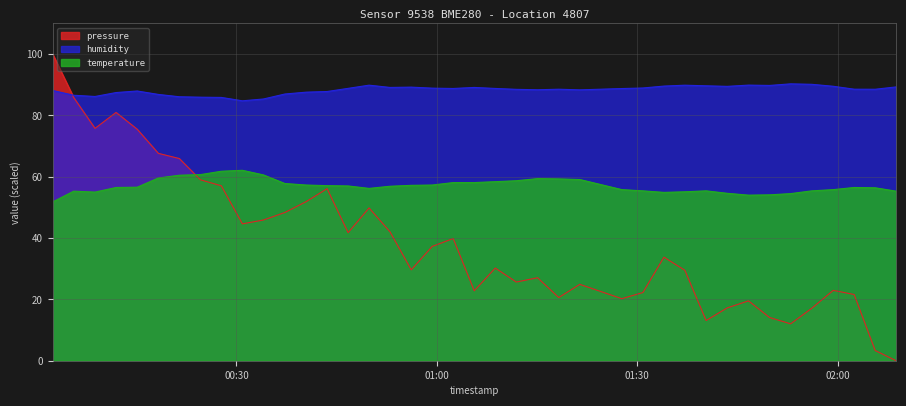

In humidity, how many points are lower than both neighbors (excluding endpoints)?

9